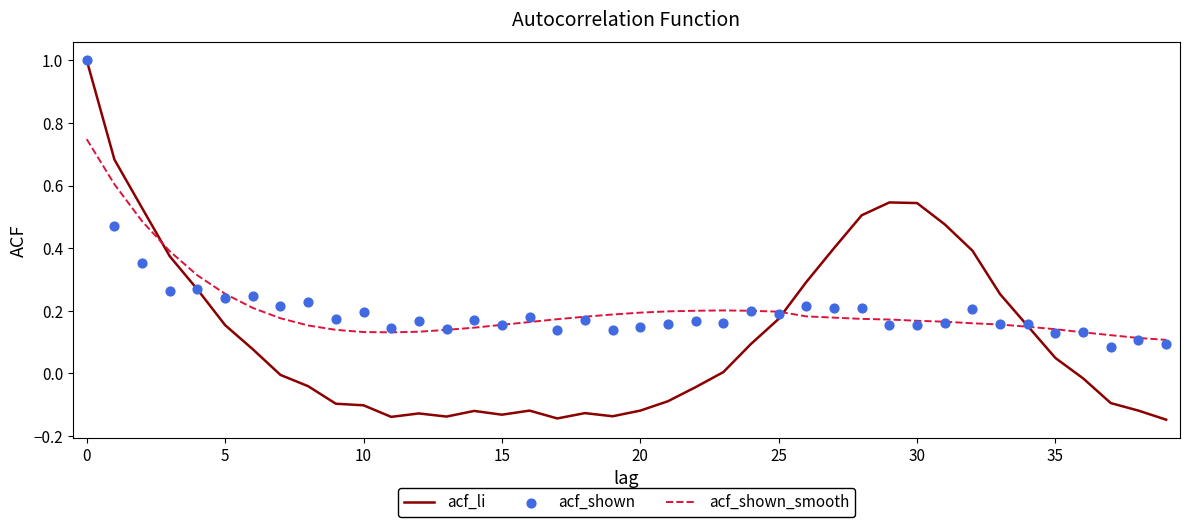

Which series has the largest Y range (max minus min)?

acf_li